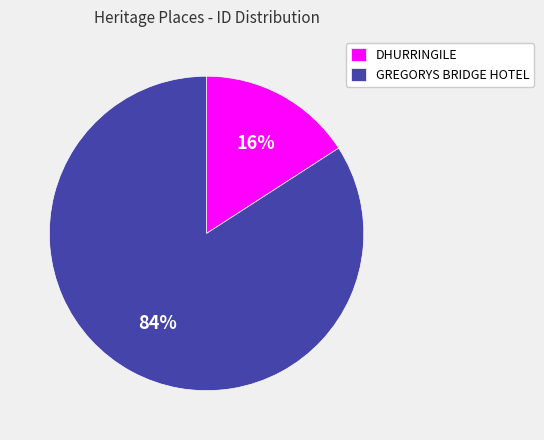

The GREGORYS BRIDGE HOTEL slice represents 93% of the pie. True or false?

False